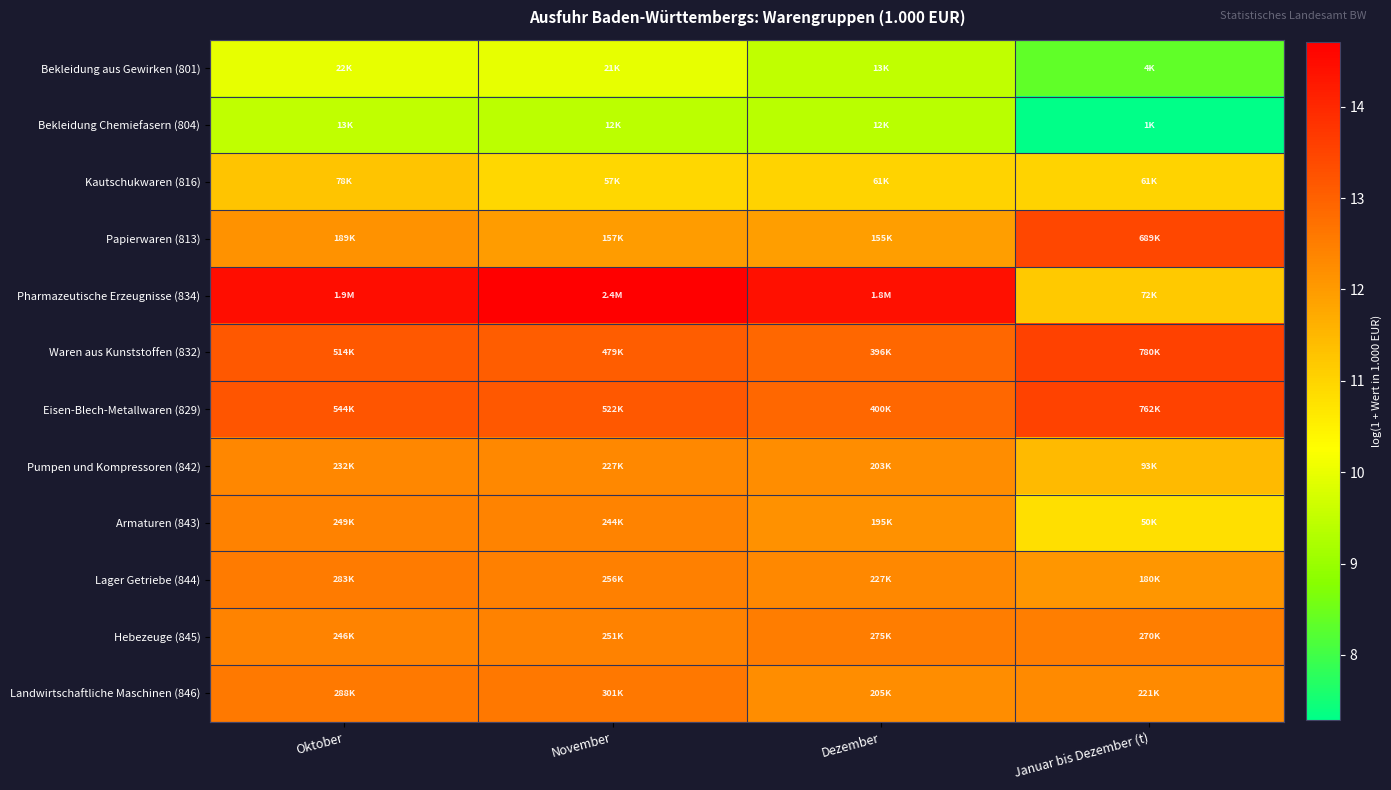

Reading right to left, what are all the values shown in this chart?

Bekleidung aus Gewirken (801): Januar bis Dezember (t)=8.3	Dezember=9.5	November=10.0	Oktober=10.0
Bekleidung Chemiefasern (804): Januar bis Dezember (t)=7.3	Dezember=9.4	November=9.4	Oktober=9.5
Kautschukwaren (816): Januar bis Dezember (t)=11.0	Dezember=11.0	November=11.0	Oktober=11.3
Papierwaren (813): Januar bis Dezember (t)=13.4	Dezember=12.0	November=12.0	Oktober=12.1
Pharmazeutische Erzeugnisse (834): Januar bis Dezember (t)=11.2	Dezember=14.4	November=14.7	Oktober=14.5
Waren aus Kunststoffen (832): Januar bis Dezember (t)=13.6	Dezember=12.9	November=13.1	Oktober=13.2
Eisen-Blech-Metallwaren (829): Januar bis Dezember (t)=13.5	Dezember=12.9	November=13.2	Oktober=13.2
Pumpen und Kompressoren (842): Januar bis Dezember (t)=11.4	Dezember=12.2	November=12.3	Oktober=12.4
Armaturen (843): Januar bis Dezember (t)=10.8	Dezember=12.2	November=12.4	Oktober=12.4
Lager Getriebe (844): Januar bis Dezember (t)=12.1	Dezember=12.3	November=12.5	Oktober=12.6
Hebezeuge (845): Januar bis Dezember (t)=12.5	Dezember=12.5	November=12.4	Oktober=12.4
Landwirtschaftliche Maschinen (846): Januar bis Dezember (t)=12.3	Dezember=12.2	November=12.6	Oktober=12.6